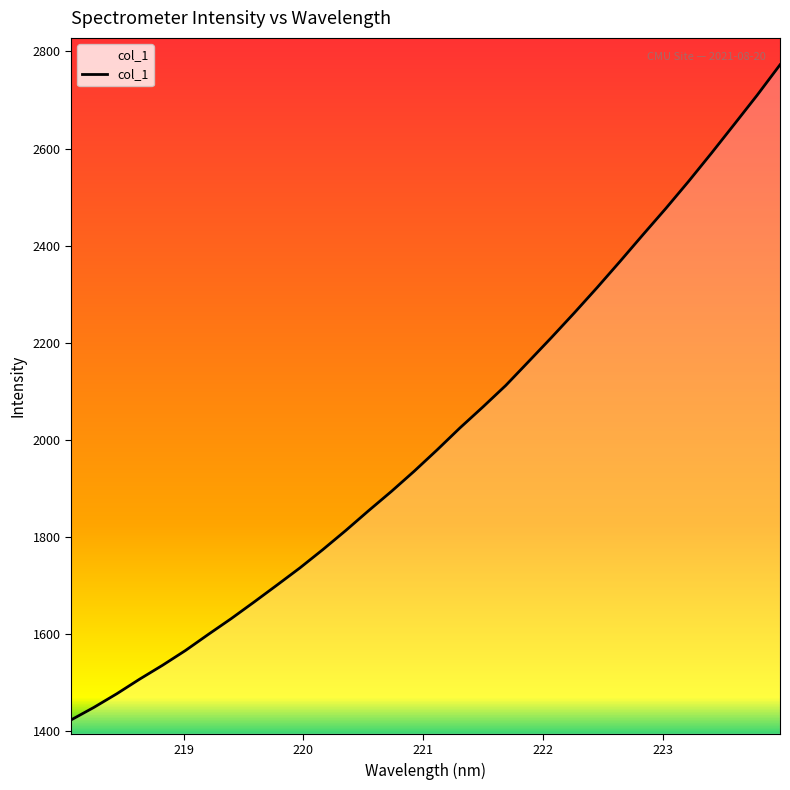

What is the minimum value shown in the chart?

1423.2